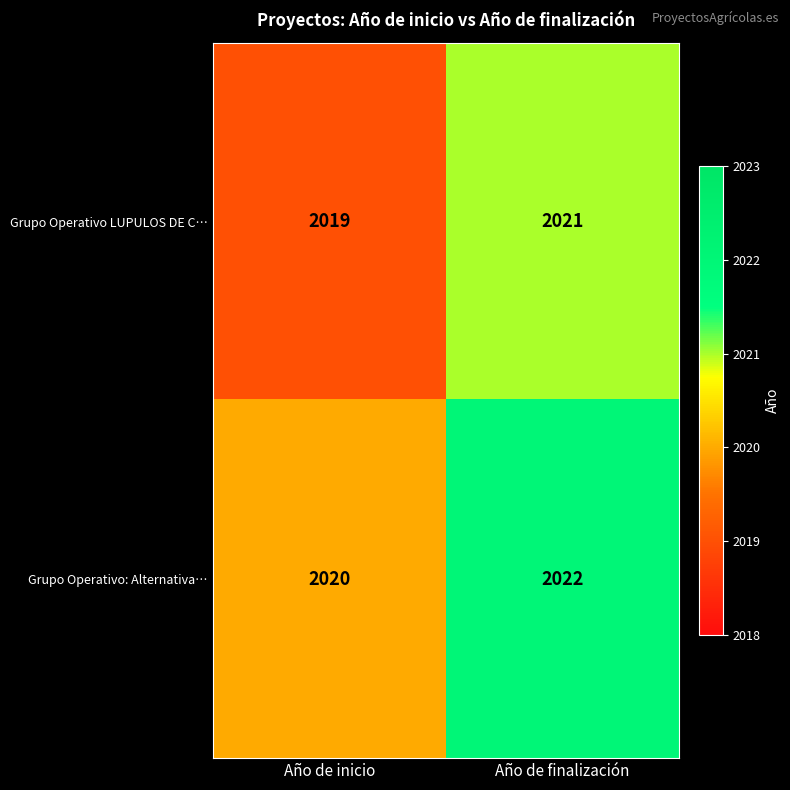

What is the approximate value of Grupo Operativo: Alternativa… at Año de finalización?

2022